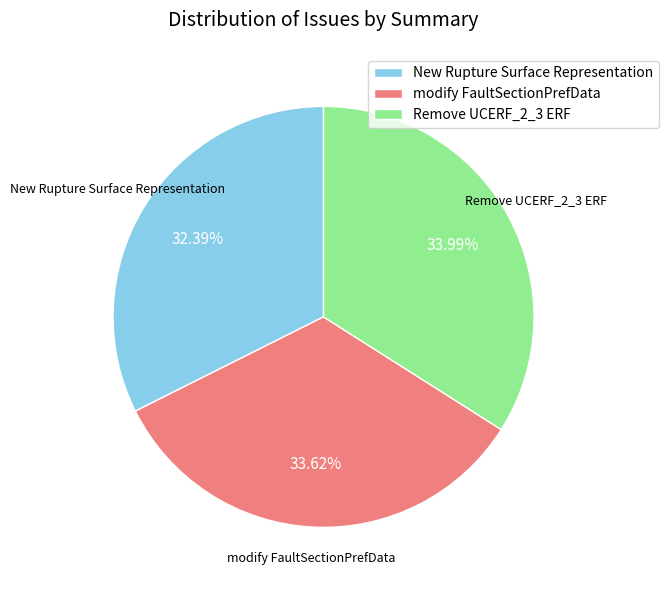

Does New Rupture Surface Representation account for over 50% of the chart?

No